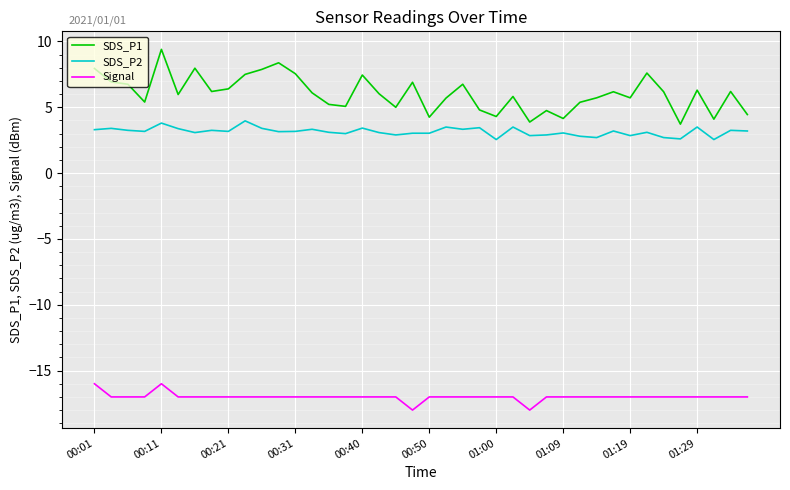

Which series has the largest total across all categories?

SDS_P1